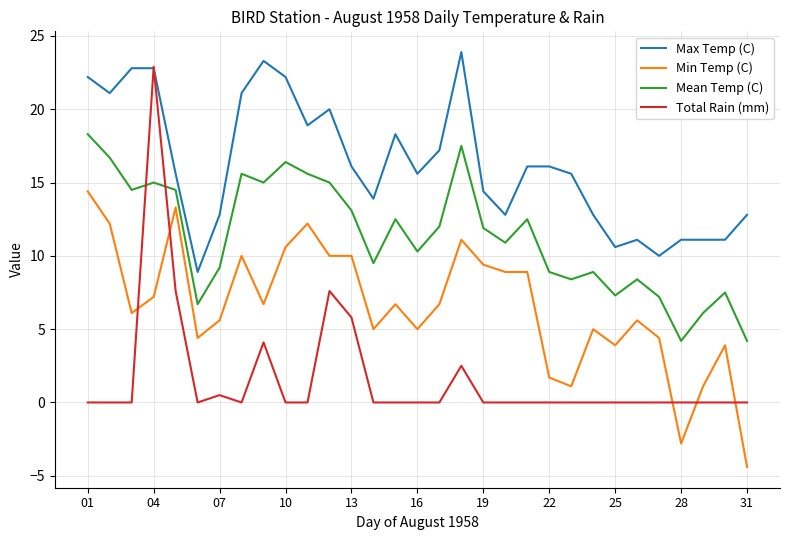

What is the minimum value for Min Temp (C)?

-4.4